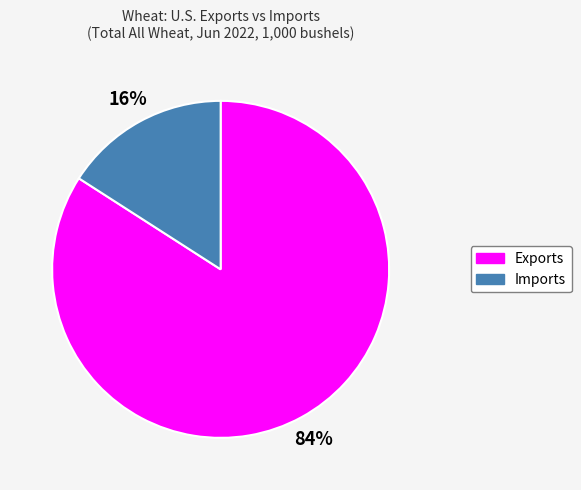

Combined, do Imports and Exports account for over 50%?

Yes